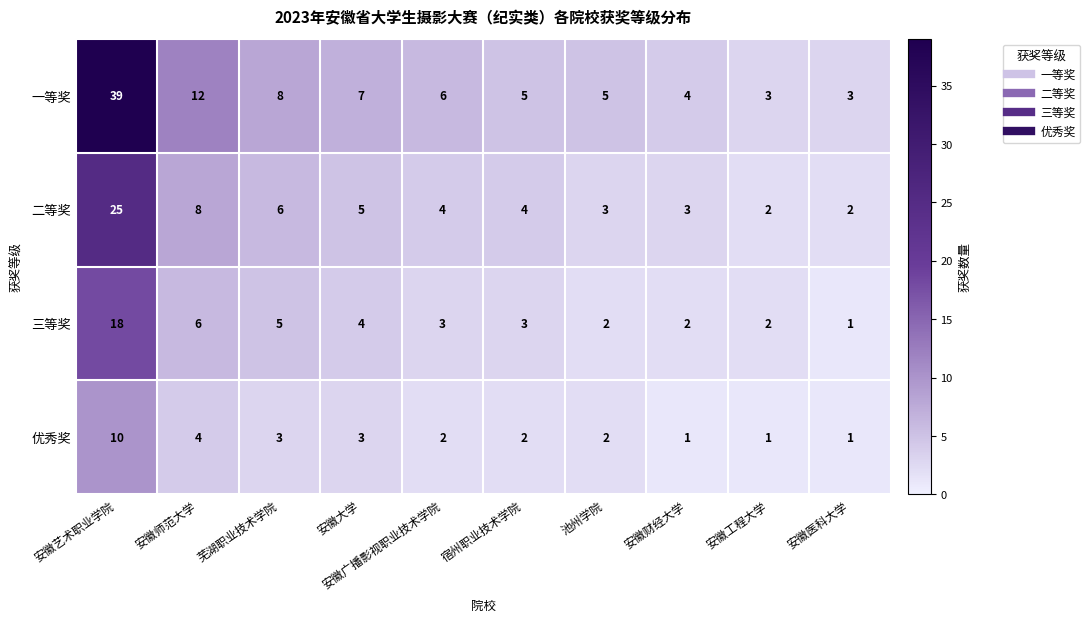

True or false: 三等奖 has a value of 18 at 安徽艺术职业学院.

True